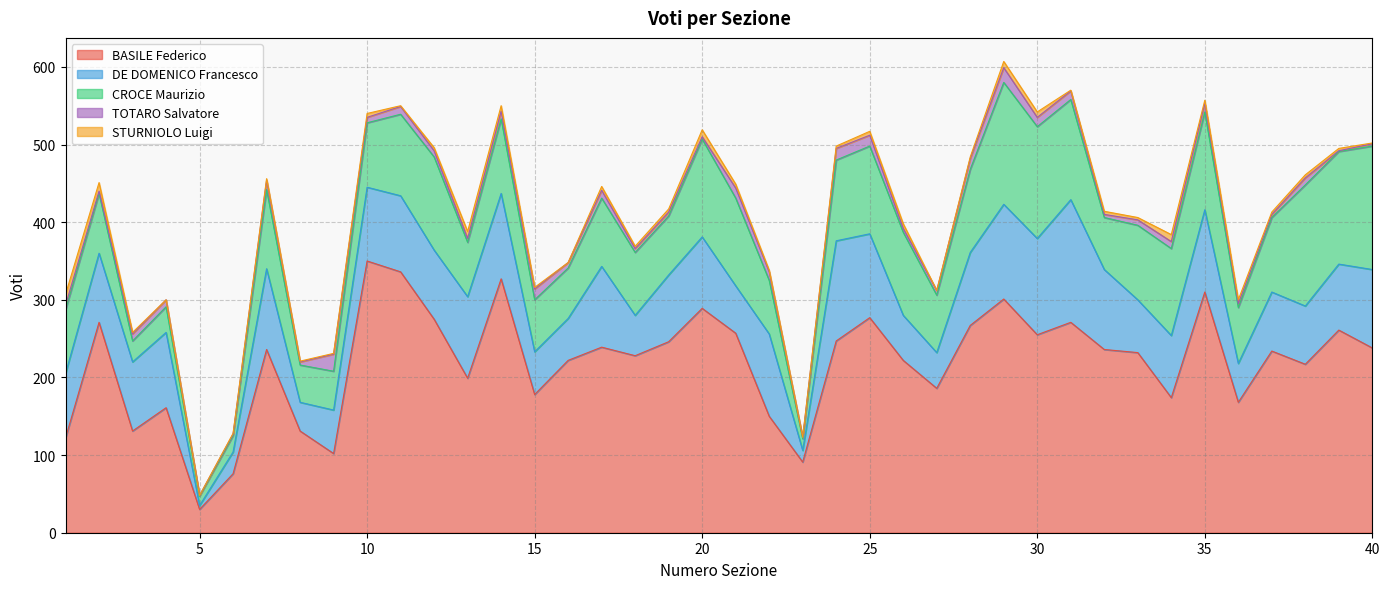

At which category is the sum across all series the highest?

29